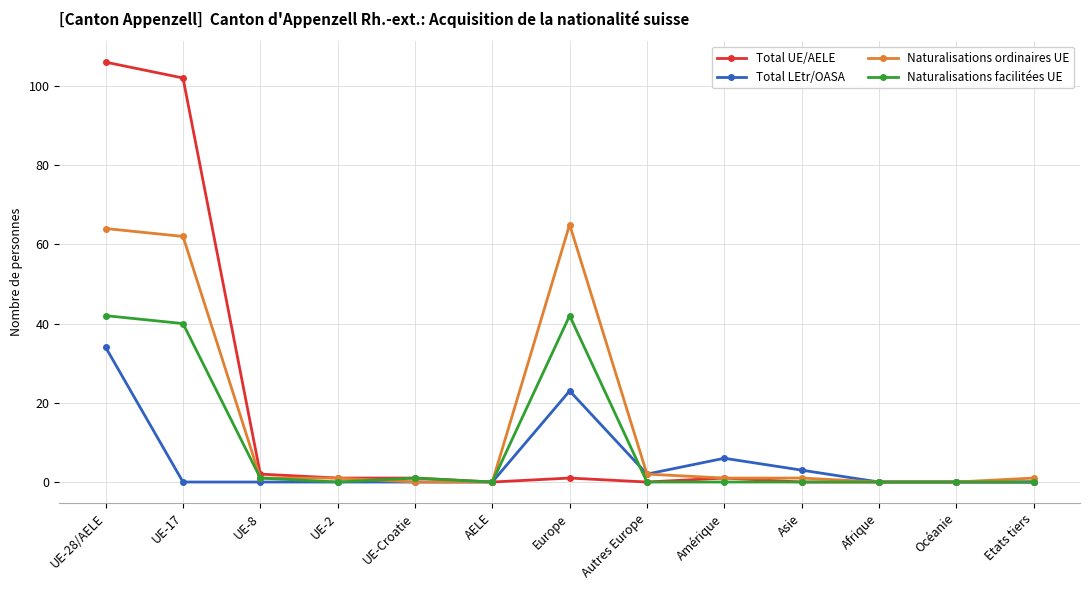

Read the Naturalisations ordinaires UE value at UE-17.

62